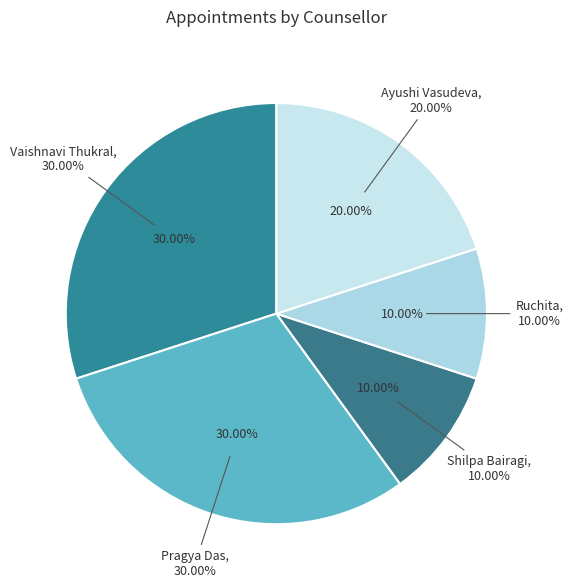

The Ruchita slice represents 10% of the pie. True or false?

True